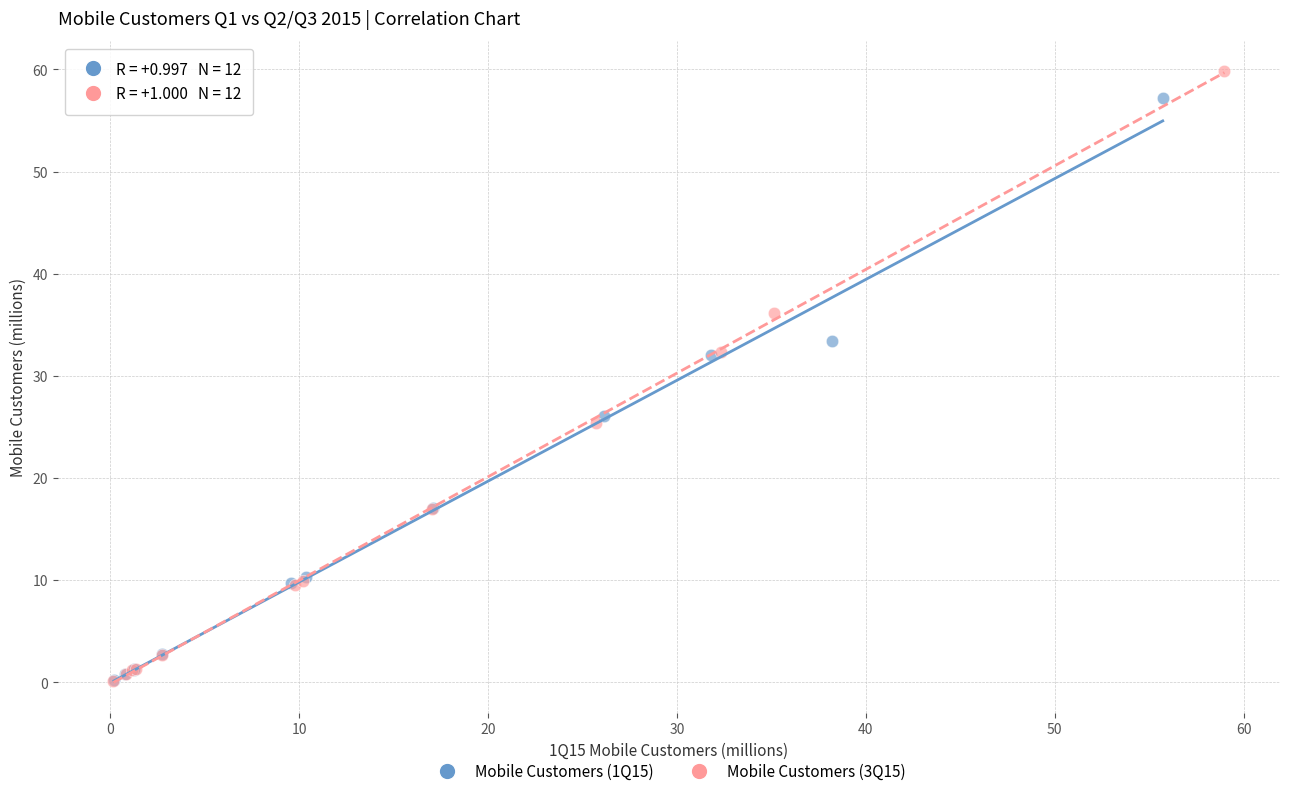

Which series has the widest spread of Y values?

Mobile Customers (3Q15)